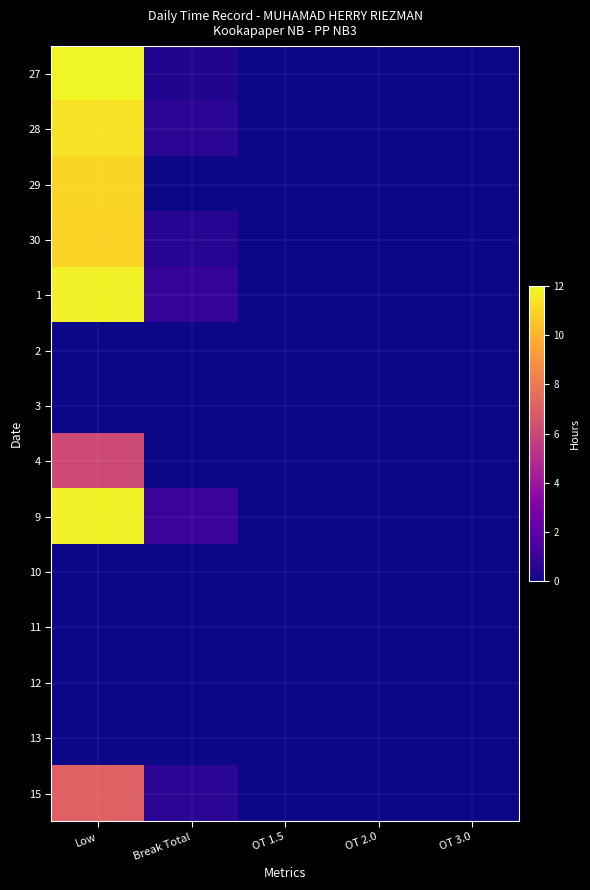

Which label corresponds to the smallest value in the chart?

OT 1.5